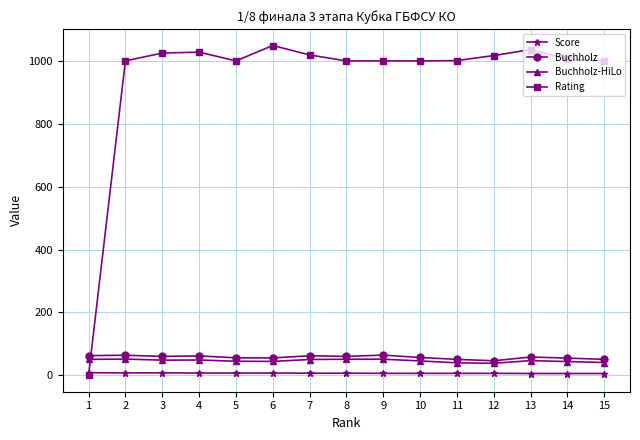

What is the approximate value of Rating at 12?

1017.0